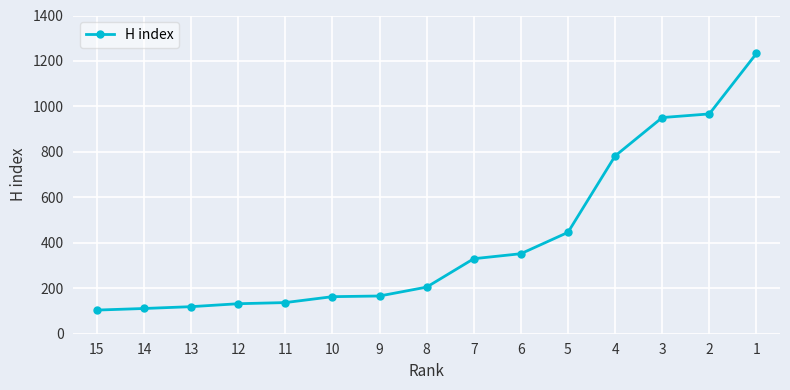

How many data points are above 205?

7